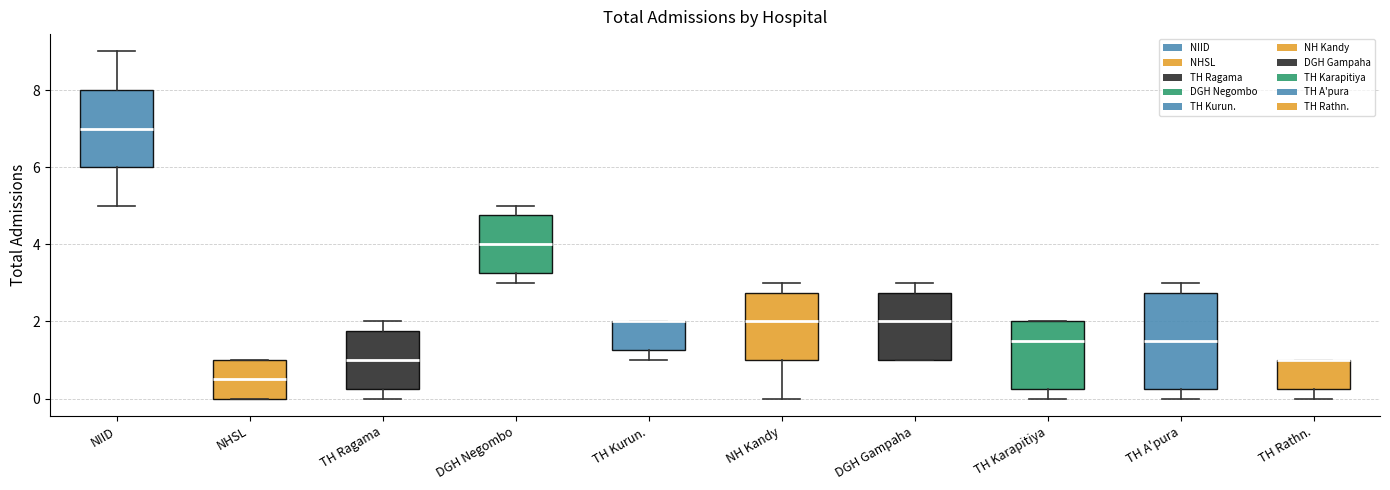

Reading left to right, transcribe this box plot: for each box, give where its median line is, the range the box spans, and where its two whiskers end, as read against the y-axis. The values are not printed on the chart, so give them approximately, as read against the axis.

NIID: median 7.0, box 6.0 to 8.0, whiskers 5.0 to 9.0
NHSL: median 0.6, box 0.0 to 1.0, whiskers 0.0 to 1.0
TH Ragama: median 1.0, box 0.2 to 1.8, whiskers 0.0 to 2.0
DGH Negombo: median 4.0, box 3.2 to 4.8, whiskers 3.0 to 5.0
TH Kurun.: median 2.0 (drawn on the box's upper edge), box 1.2 to 2.0, whiskers 1.0 to 2.0
NH Kandy: median 2.0, box 1.0 to 2.8, whiskers 0.0 to 3.0
DGH Gampaha: median 2.0, box 1.0 to 2.8, whiskers 1.0 to 3.0
TH Karapitiya: median 1.6, box 0.2 to 2.0, whiskers 0.0 to 2.0
TH A'pura: median 1.6, box 0.2 to 2.8, whiskers 0.0 to 3.0
TH Rathn.: median 1.0 (drawn on the box's upper edge), box 0.2 to 1.0, whiskers 0.0 to 1.0